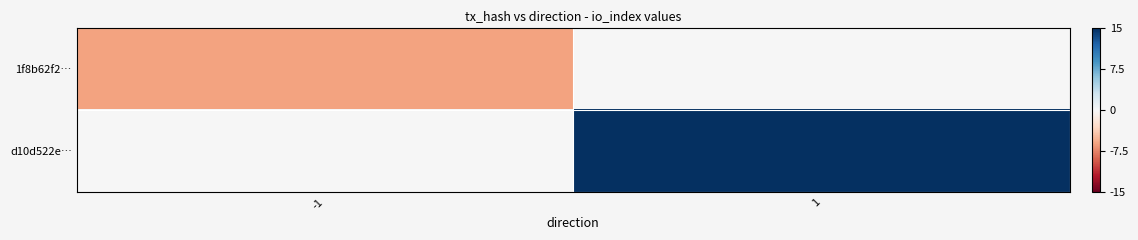

Reading left to right, list all the values displayed in this chart.

1f8b62f2…: -1=-6	1=0
d10d522e…: -1=0	1=15